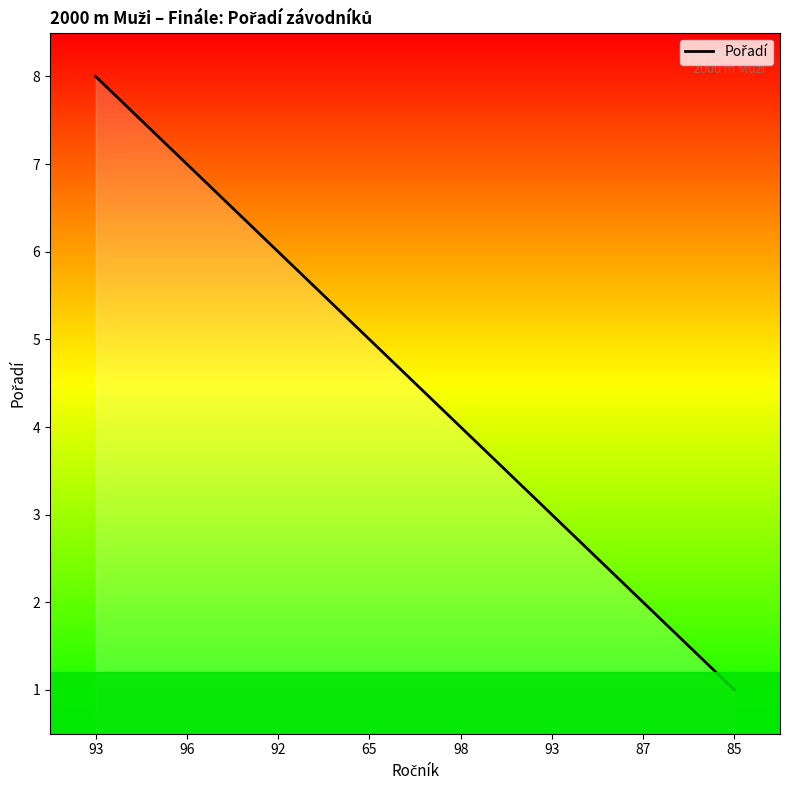

How many series are shown in this chart?

1